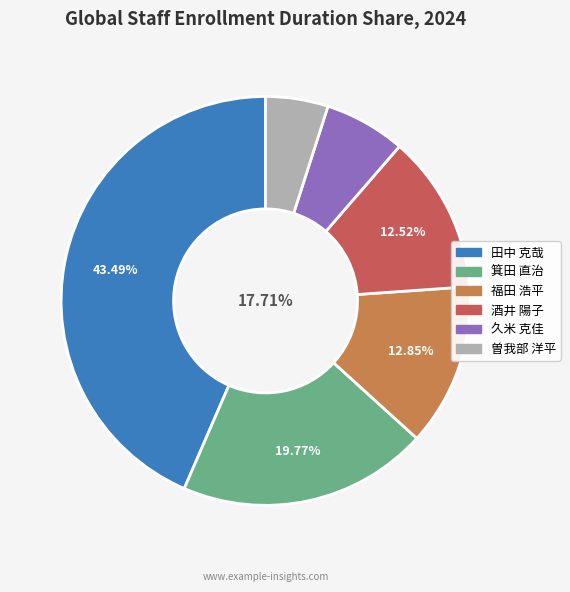

Count the number of slices in the pie.

6